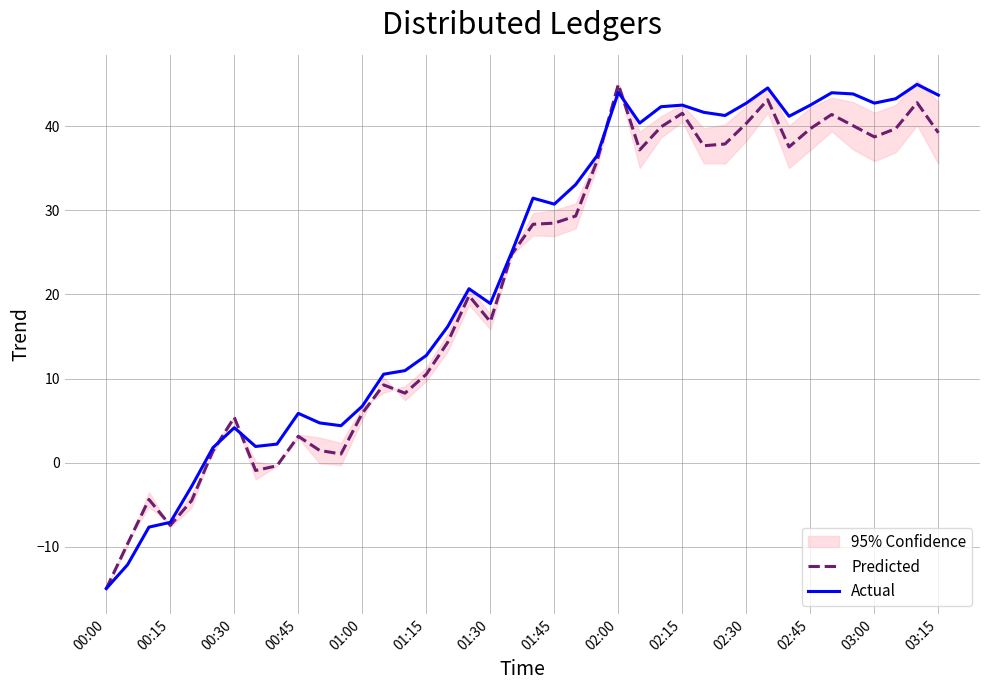

At which category does Actual reach its first local peak?

00:30